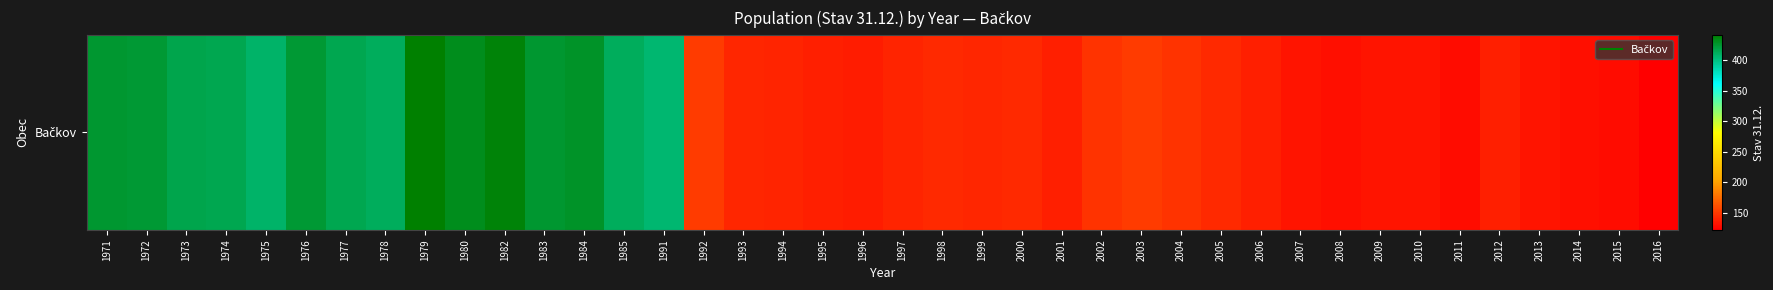

Is it true that the value at 2015 is 129?

True